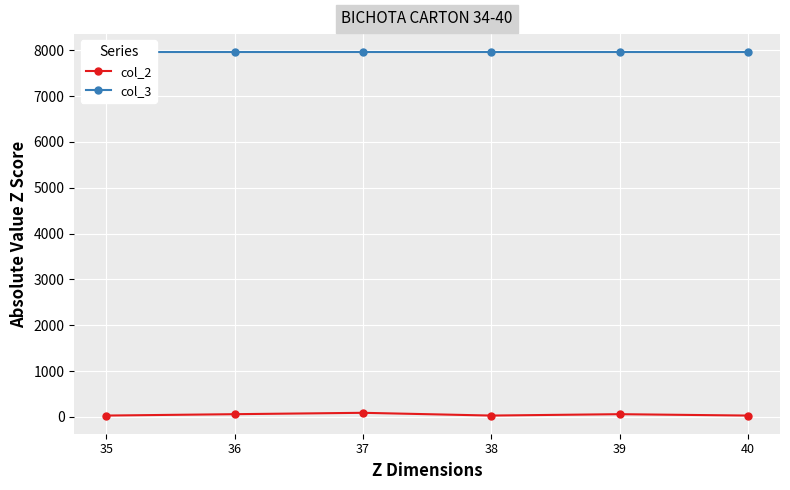

Reading right to left, transcribe all the data shown in this chart.

col_2: 40=30	39=60	38=30	37=90	36=60	35=30
col_3: 40=7955	39=7955	38=7955	37=7955	36=7955	35=7955